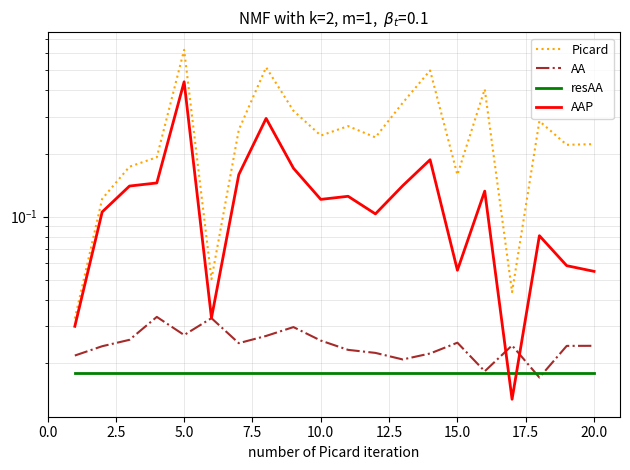

Reading right to left, what are all the values shown in this chart?

Picard: 0.2	0.2	0.3	0.0	0.4	0.2	0.5	0.3	0.2	0.3	0.2	0.3	0.5	0.3	0.1	0.6	0.2	0.2	0.1	0.0
AA: 0.0	0.0	0.0	0.0	0.0	0.0	0.0	0.0	0.0	0.0	0.0	0.0	0.0	0.0	0.0	0.0	0.0	0.0	0.0	0.0
resAA: 0.0	0.0	0.0	0.0	0.0	0.0	0.0	0.0	0.0	0.0	0.0	0.0	0.0	0.0	0.0	0.0	0.0	0.0	0.0	0.0
AAP: 0.1	0.1	0.1	0.0	0.1	0.1	0.2	0.1	0.1	0.1	0.1	0.2	0.3	0.2	0.0	0.4	0.1	0.1	0.1	0.0